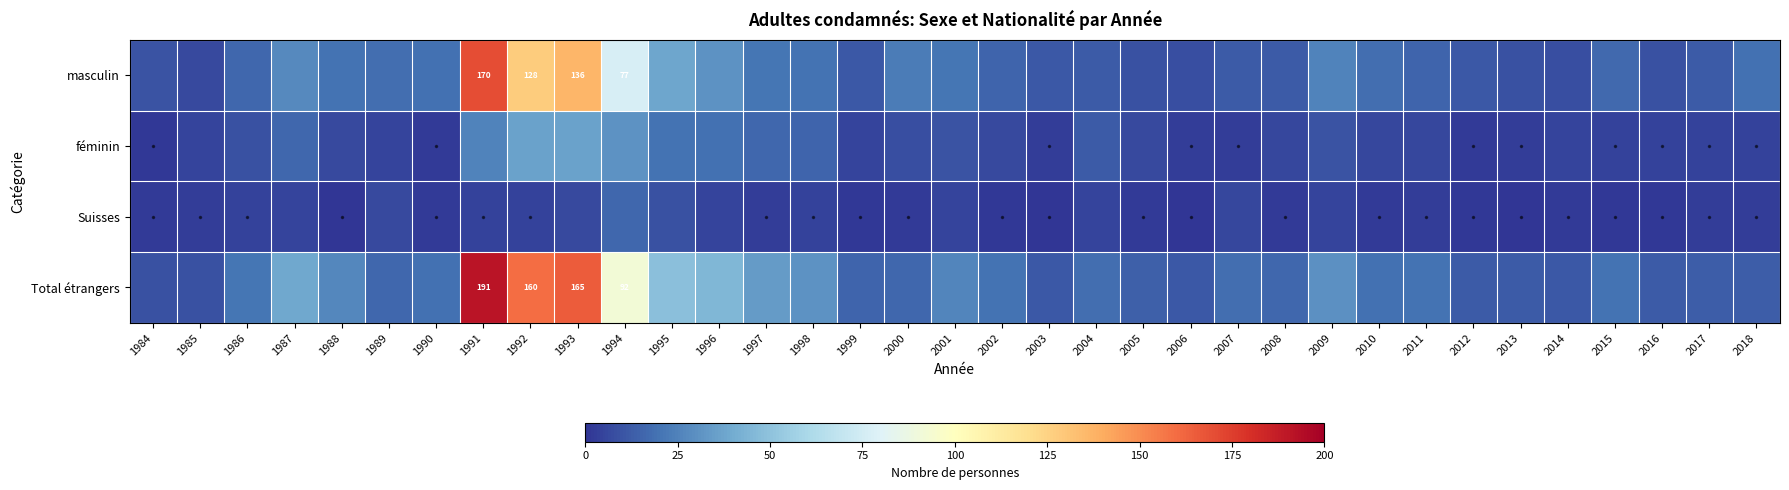

True or false: Total étrangers has a value of 110 at 1992.

False